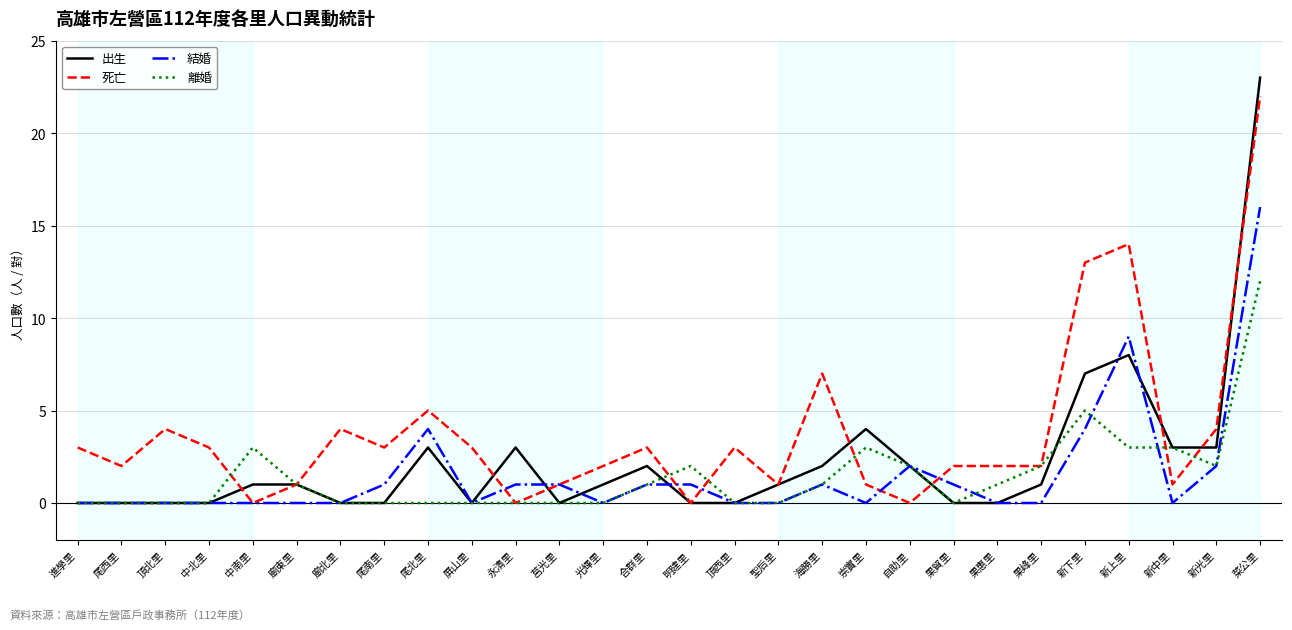

The 死亡 series shows 22 at 新上里. True or false?

False